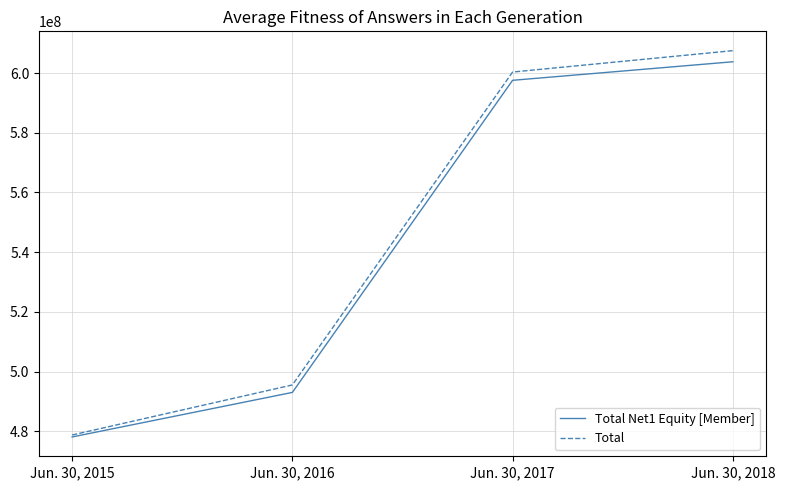

Is it true that Total Net1 Equity [Member] equals 247296769 at Jun. 30, 2015?

False